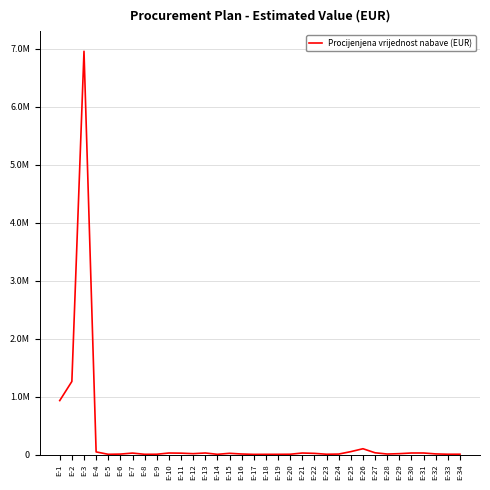

What is the ratio of the value at E-28 to the value at E-23?

1.7